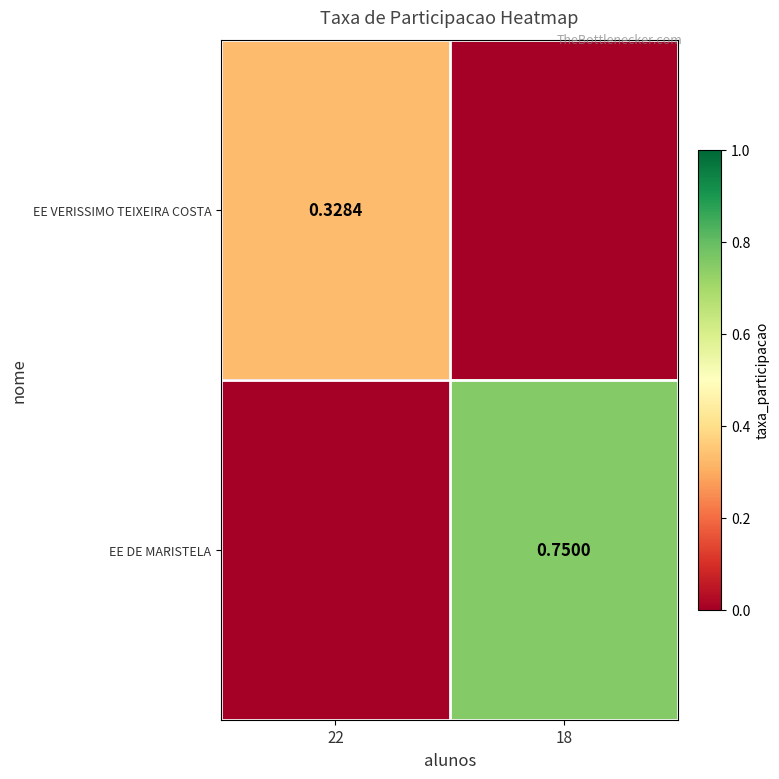

Is the value of EE VERISSIMO TEIXEIRA COSTA at 22 greater than the value of EE DE MARISTELA at 18?

No